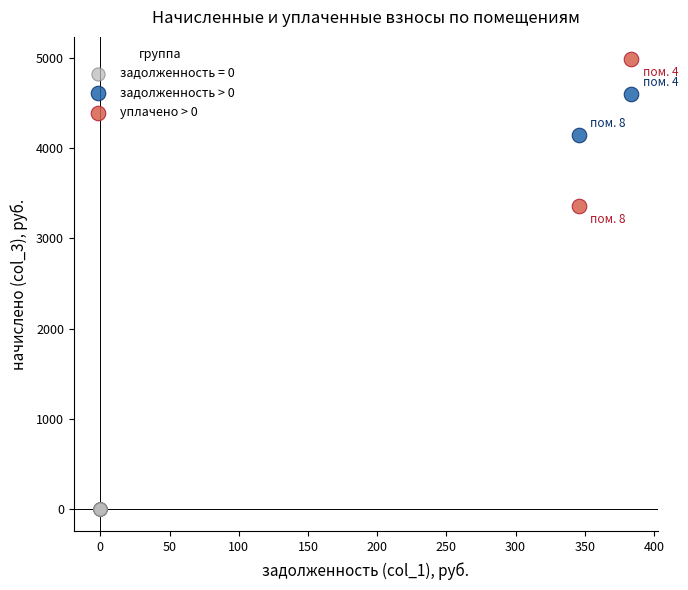

What are all the series names shown in the legend?

задолженность = 0, задолженность > 0, уплачено > 0